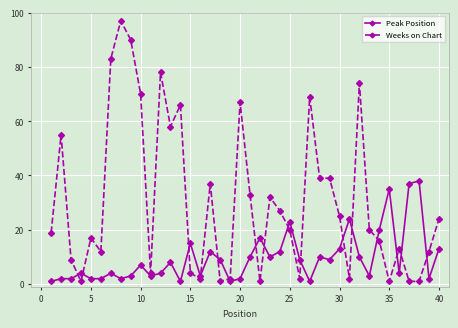

Rank the series by their average value, from highest to lowest.

Weeks on Chart, Peak Position